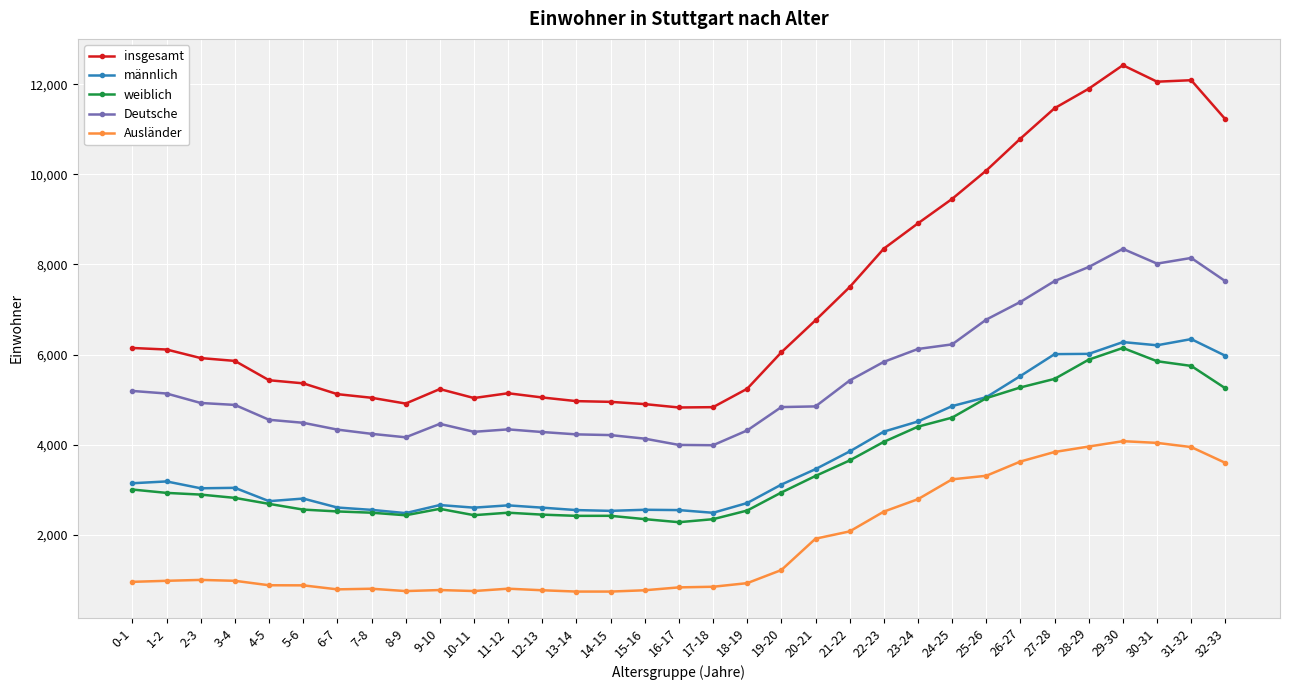

True or false: weiblich has more than 1 interior local peaks.

True